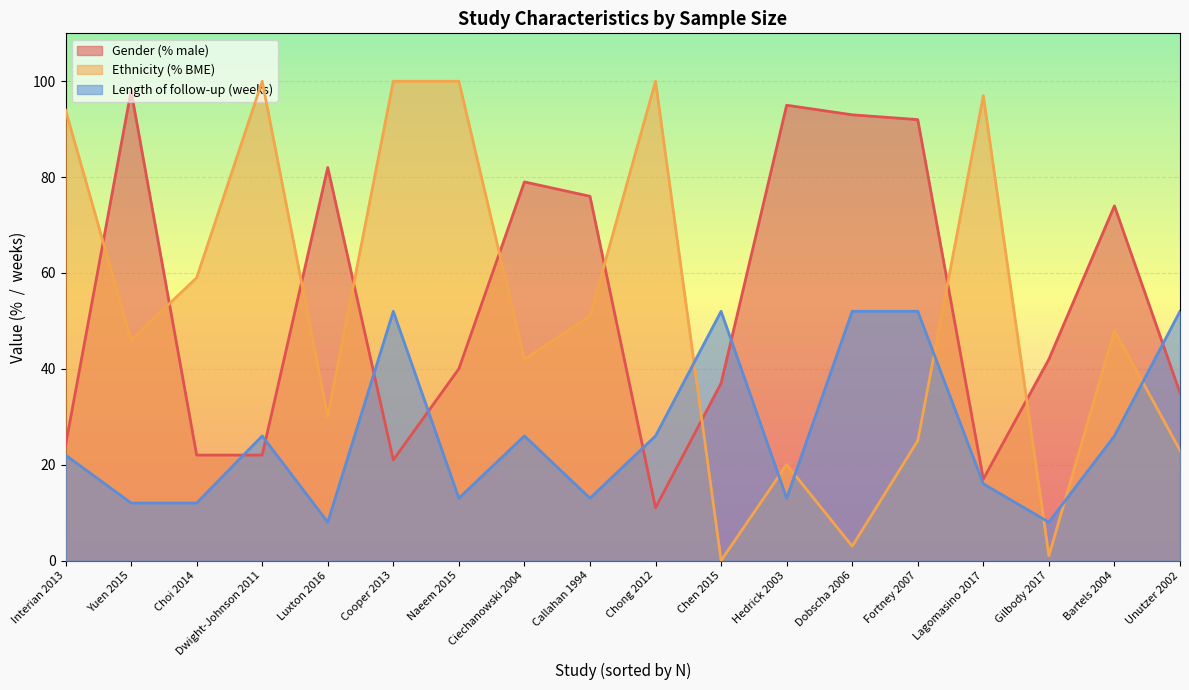

Which series changed the most between Chong 2012 and Fortney 2007?

Gender (% male)